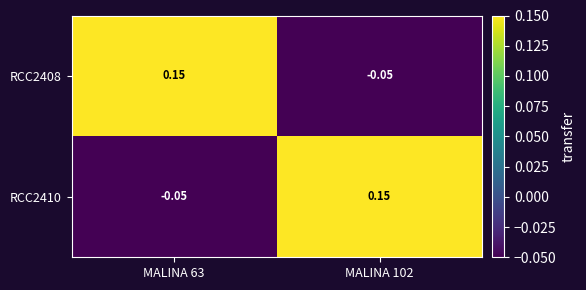

How many data points in RCC2410 are above 0?

1